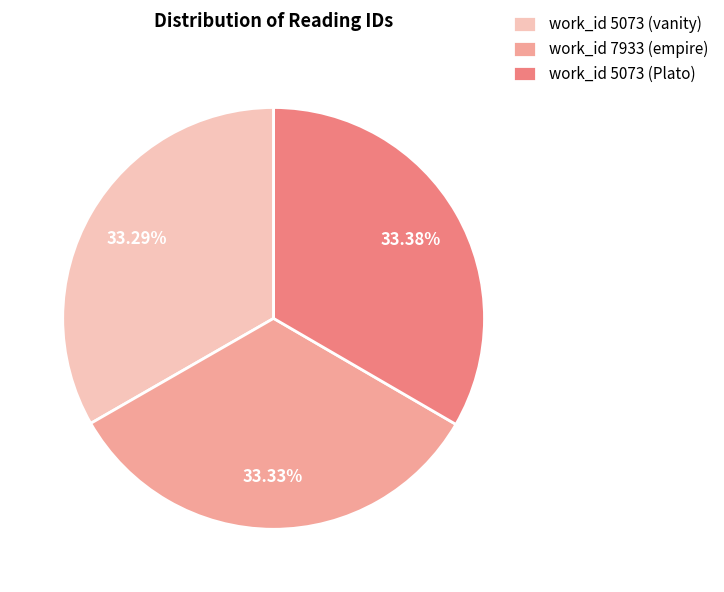

Combined, what portion of the pie is work_id 7933 (empire) and work_id 5073 (vanity)?

66.6%